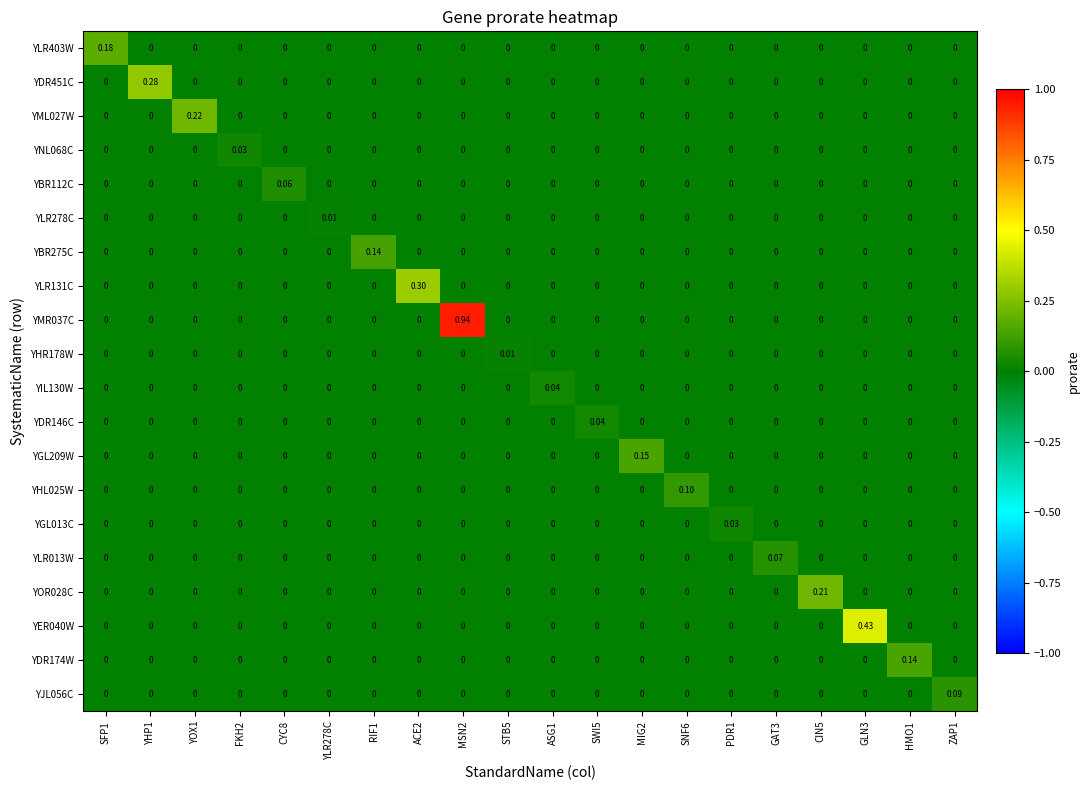

Reading right to left, transcribe all the data shown in this chart.

YLR403W: ZAP1=0.0	HMO1=0.0	GLN3=0.0	CIN5=0.0	GAT3=0.0	PDR1=0.0	SNF6=0.0	MIG2=0.0	SWI5=0.0	ASG1=0.0	STB5=0.0	MSN2=0.0	ACE2=0.0	RIF1=0.0	YLR278C=0.0	CYC8=0.0	FKH2=0.0	YOX1=0.0	YHP1=0.0	SFP1=0.2
YDR451C: ZAP1=0.0	HMO1=0.0	GLN3=0.0	CIN5=0.0	GAT3=0.0	PDR1=0.0	SNF6=0.0	MIG2=0.0	SWI5=0.0	ASG1=0.0	STB5=0.0	MSN2=0.0	ACE2=0.0	RIF1=0.0	YLR278C=0.0	CYC8=0.0	FKH2=0.0	YOX1=0.0	YHP1=0.3	SFP1=0.0
YML027W: ZAP1=0.0	HMO1=0.0	GLN3=0.0	CIN5=0.0	GAT3=0.0	PDR1=0.0	SNF6=0.0	MIG2=0.0	SWI5=0.0	ASG1=0.0	STB5=0.0	MSN2=0.0	ACE2=0.0	RIF1=0.0	YLR278C=0.0	CYC8=0.0	FKH2=0.0	YOX1=0.2	YHP1=0.0	SFP1=0.0
YNL068C: ZAP1=0.0	HMO1=0.0	GLN3=0.0	CIN5=0.0	GAT3=0.0	PDR1=0.0	SNF6=0.0	MIG2=0.0	SWI5=0.0	ASG1=0.0	STB5=0.0	MSN2=0.0	ACE2=0.0	RIF1=0.0	YLR278C=0.0	CYC8=0.0	FKH2=0.0	YOX1=0.0	YHP1=0.0	SFP1=0.0
YBR112C: ZAP1=0.0	HMO1=0.0	GLN3=0.0	CIN5=0.0	GAT3=0.0	PDR1=0.0	SNF6=0.0	MIG2=0.0	SWI5=0.0	ASG1=0.0	STB5=0.0	MSN2=0.0	ACE2=0.0	RIF1=0.0	YLR278C=0.0	CYC8=0.1	FKH2=0.0	YOX1=0.0	YHP1=0.0	SFP1=0.0
YLR278C: ZAP1=0.0	HMO1=0.0	GLN3=0.0	CIN5=0.0	GAT3=0.0	PDR1=0.0	SNF6=0.0	MIG2=0.0	SWI5=0.0	ASG1=0.0	STB5=0.0	MSN2=0.0	ACE2=0.0	RIF1=0.0	YLR278C=0.0	CYC8=0.0	FKH2=0.0	YOX1=0.0	YHP1=0.0	SFP1=0.0
YBR275C: ZAP1=0.0	HMO1=0.0	GLN3=0.0	CIN5=0.0	GAT3=0.0	PDR1=0.0	SNF6=0.0	MIG2=0.0	SWI5=0.0	ASG1=0.0	STB5=0.0	MSN2=0.0	ACE2=0.0	RIF1=0.1	YLR278C=0.0	CYC8=0.0	FKH2=0.0	YOX1=0.0	YHP1=0.0	SFP1=0.0
YLR131C: ZAP1=0.0	HMO1=0.0	GLN3=0.0	CIN5=0.0	GAT3=0.0	PDR1=0.0	SNF6=0.0	MIG2=0.0	SWI5=0.0	ASG1=0.0	STB5=0.0	MSN2=0.0	ACE2=0.3	RIF1=0.0	YLR278C=0.0	CYC8=0.0	FKH2=0.0	YOX1=0.0	YHP1=0.0	SFP1=0.0
YMR037C: ZAP1=0.0	HMO1=0.0	GLN3=0.0	CIN5=0.0	GAT3=0.0	PDR1=0.0	SNF6=0.0	MIG2=0.0	SWI5=0.0	ASG1=0.0	STB5=0.0	MSN2=0.9	ACE2=0.0	RIF1=0.0	YLR278C=0.0	CYC8=0.0	FKH2=0.0	YOX1=0.0	YHP1=0.0	SFP1=0.0
YHR178W: ZAP1=0.0	HMO1=0.0	GLN3=0.0	CIN5=0.0	GAT3=0.0	PDR1=0.0	SNF6=0.0	MIG2=0.0	SWI5=0.0	ASG1=0.0	STB5=0.0	MSN2=0.0	ACE2=0.0	RIF1=0.0	YLR278C=0.0	CYC8=0.0	FKH2=0.0	YOX1=0.0	YHP1=0.0	SFP1=0.0
YIL130W: ZAP1=0.0	HMO1=0.0	GLN3=0.0	CIN5=0.0	GAT3=0.0	PDR1=0.0	SNF6=0.0	MIG2=0.0	SWI5=0.0	ASG1=0.0	STB5=0.0	MSN2=0.0	ACE2=0.0	RIF1=0.0	YLR278C=0.0	CYC8=0.0	FKH2=0.0	YOX1=0.0	YHP1=0.0	SFP1=0.0
YDR146C: ZAP1=0.0	HMO1=0.0	GLN3=0.0	CIN5=0.0	GAT3=0.0	PDR1=0.0	SNF6=0.0	MIG2=0.0	SWI5=0.0	ASG1=0.0	STB5=0.0	MSN2=0.0	ACE2=0.0	RIF1=0.0	YLR278C=0.0	CYC8=0.0	FKH2=0.0	YOX1=0.0	YHP1=0.0	SFP1=0.0
YGL209W: ZAP1=0.0	HMO1=0.0	GLN3=0.0	CIN5=0.0	GAT3=0.0	PDR1=0.0	SNF6=0.0	MIG2=0.1	SWI5=0.0	ASG1=0.0	STB5=0.0	MSN2=0.0	ACE2=0.0	RIF1=0.0	YLR278C=0.0	CYC8=0.0	FKH2=0.0	YOX1=0.0	YHP1=0.0	SFP1=0.0
YHL025W: ZAP1=0.0	HMO1=0.0	GLN3=0.0	CIN5=0.0	GAT3=0.0	PDR1=0.0	SNF6=0.1	MIG2=0.0	SWI5=0.0	ASG1=0.0	STB5=0.0	MSN2=0.0	ACE2=0.0	RIF1=0.0	YLR278C=0.0	CYC8=0.0	FKH2=0.0	YOX1=0.0	YHP1=0.0	SFP1=0.0
YGL013C: ZAP1=0.0	HMO1=0.0	GLN3=0.0	CIN5=0.0	GAT3=0.0	PDR1=0.0	SNF6=0.0	MIG2=0.0	SWI5=0.0	ASG1=0.0	STB5=0.0	MSN2=0.0	ACE2=0.0	RIF1=0.0	YLR278C=0.0	CYC8=0.0	FKH2=0.0	YOX1=0.0	YHP1=0.0	SFP1=0.0
YLR013W: ZAP1=0.0	HMO1=0.0	GLN3=0.0	CIN5=0.0	GAT3=0.1	PDR1=0.0	SNF6=0.0	MIG2=0.0	SWI5=0.0	ASG1=0.0	STB5=0.0	MSN2=0.0	ACE2=0.0	RIF1=0.0	YLR278C=0.0	CYC8=0.0	FKH2=0.0	YOX1=0.0	YHP1=0.0	SFP1=0.0
YOR028C: ZAP1=0.0	HMO1=0.0	GLN3=0.0	CIN5=0.2	GAT3=0.0	PDR1=0.0	SNF6=0.0	MIG2=0.0	SWI5=0.0	ASG1=0.0	STB5=0.0	MSN2=0.0	ACE2=0.0	RIF1=0.0	YLR278C=0.0	CYC8=0.0	FKH2=0.0	YOX1=0.0	YHP1=0.0	SFP1=0.0
YER040W: ZAP1=0.0	HMO1=0.0	GLN3=0.4	CIN5=0.0	GAT3=0.0	PDR1=0.0	SNF6=0.0	MIG2=0.0	SWI5=0.0	ASG1=0.0	STB5=0.0	MSN2=0.0	ACE2=0.0	RIF1=0.0	YLR278C=0.0	CYC8=0.0	FKH2=0.0	YOX1=0.0	YHP1=0.0	SFP1=0.0
YDR174W: ZAP1=0.0	HMO1=0.1	GLN3=0.0	CIN5=0.0	GAT3=0.0	PDR1=0.0	SNF6=0.0	MIG2=0.0	SWI5=0.0	ASG1=0.0	STB5=0.0	MSN2=0.0	ACE2=0.0	RIF1=0.0	YLR278C=0.0	CYC8=0.0	FKH2=0.0	YOX1=0.0	YHP1=0.0	SFP1=0.0
YJL056C: ZAP1=0.1	HMO1=0.0	GLN3=0.0	CIN5=0.0	GAT3=0.0	PDR1=0.0	SNF6=0.0	MIG2=0.0	SWI5=0.0	ASG1=0.0	STB5=0.0	MSN2=0.0	ACE2=0.0	RIF1=0.0	YLR278C=0.0	CYC8=0.0	FKH2=0.0	YOX1=0.0	YHP1=0.0	SFP1=0.0